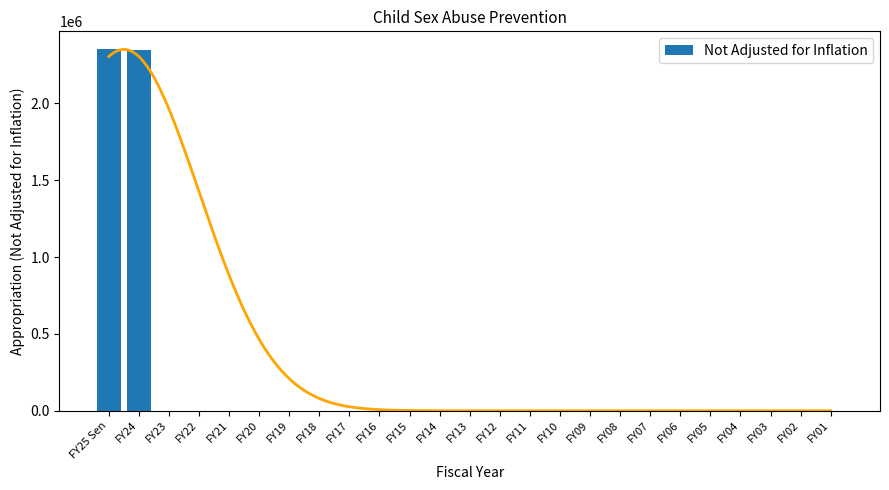

True or false: the data shows 0 at FY02.

True